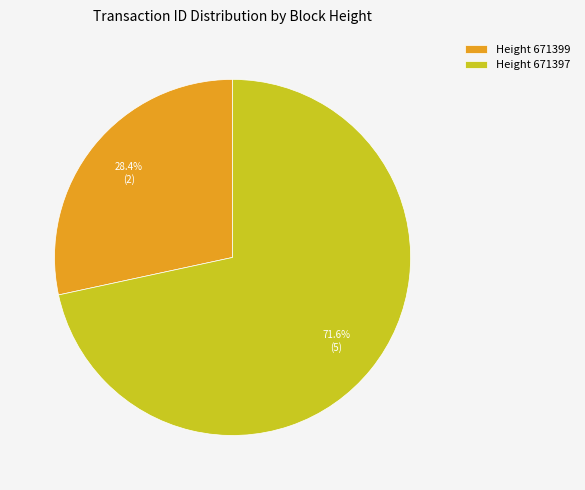

Which slice represents more than half of the pie?

Height 671397